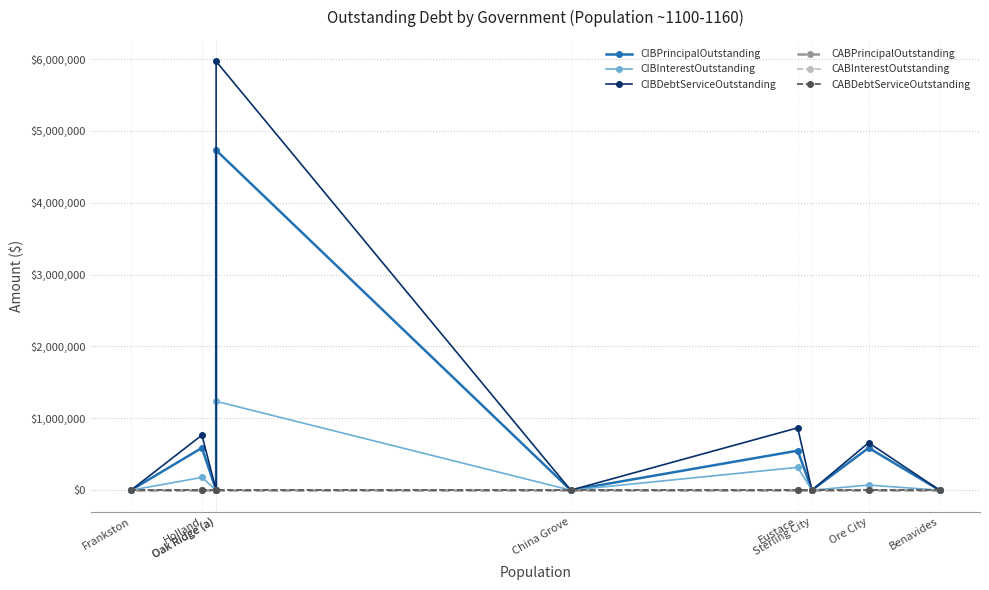

Which has a higher value, Holland or Sterling City?

Holland